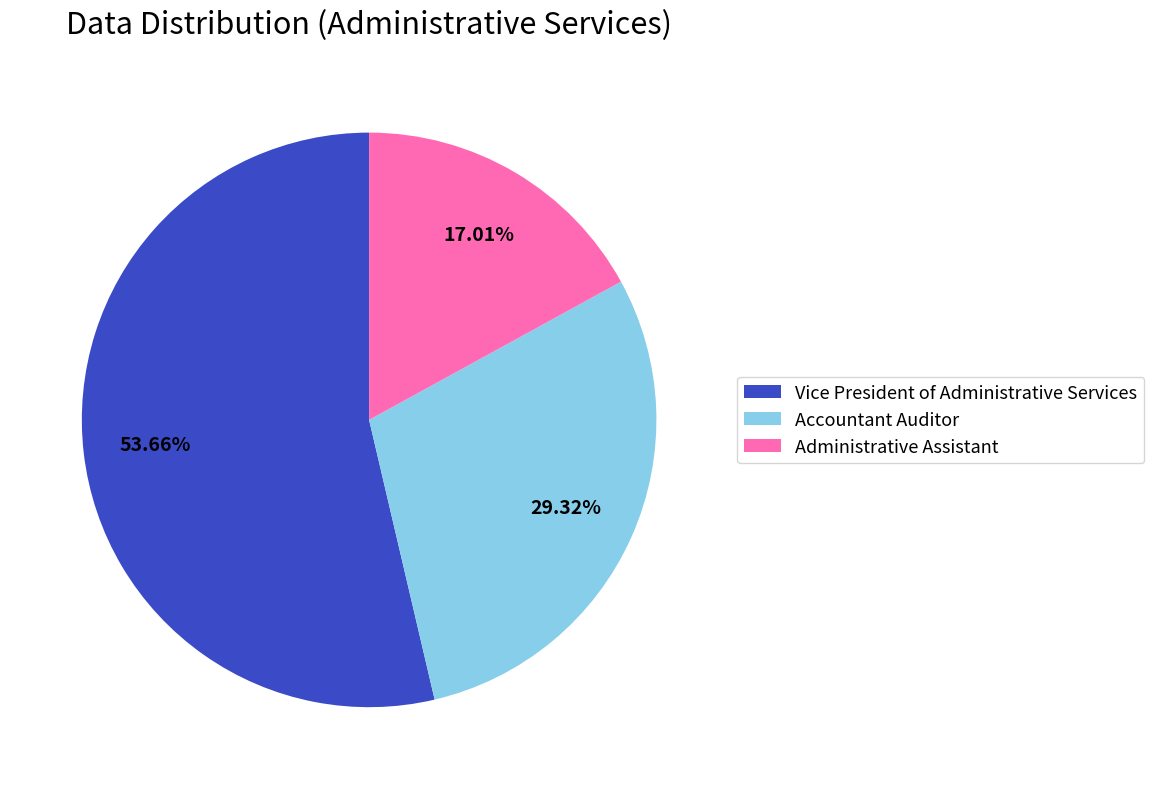

How many segments does this pie chart have?

3